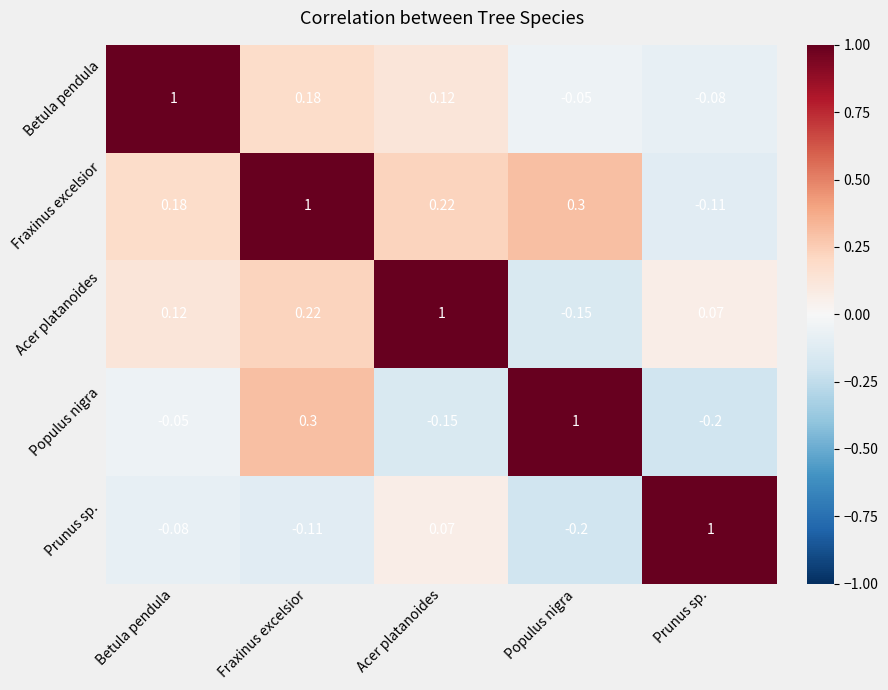

Which category has the highest value in the Fraxinus excelsior series?

Fraxinus excelsior